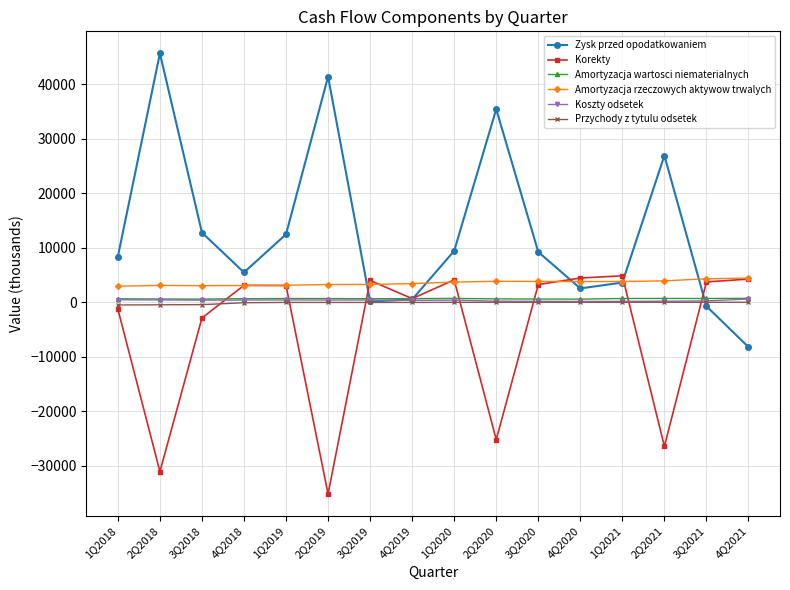

In Amortyzacja rzeczowych aktywow trwalych, how many points are higher than both neighbors (excluding endpoints)?

2